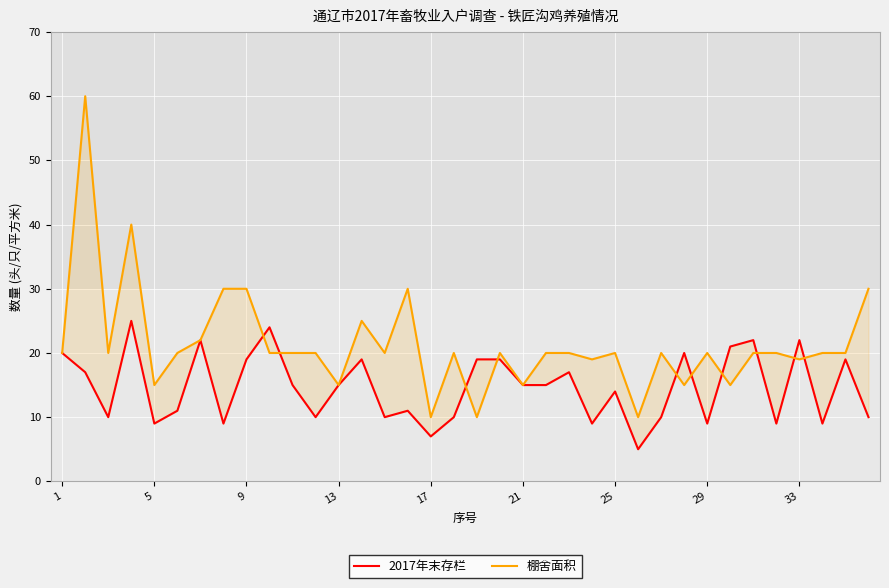

What is the label of the 4th point from the right?

33